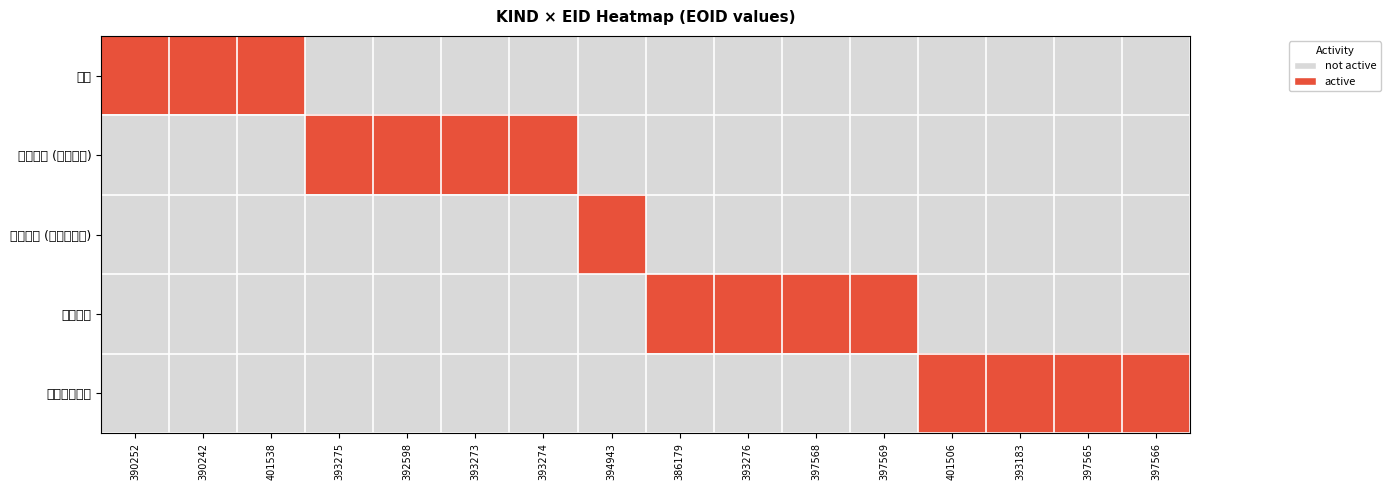

Between 397565 and 393273, which is larger?

397565